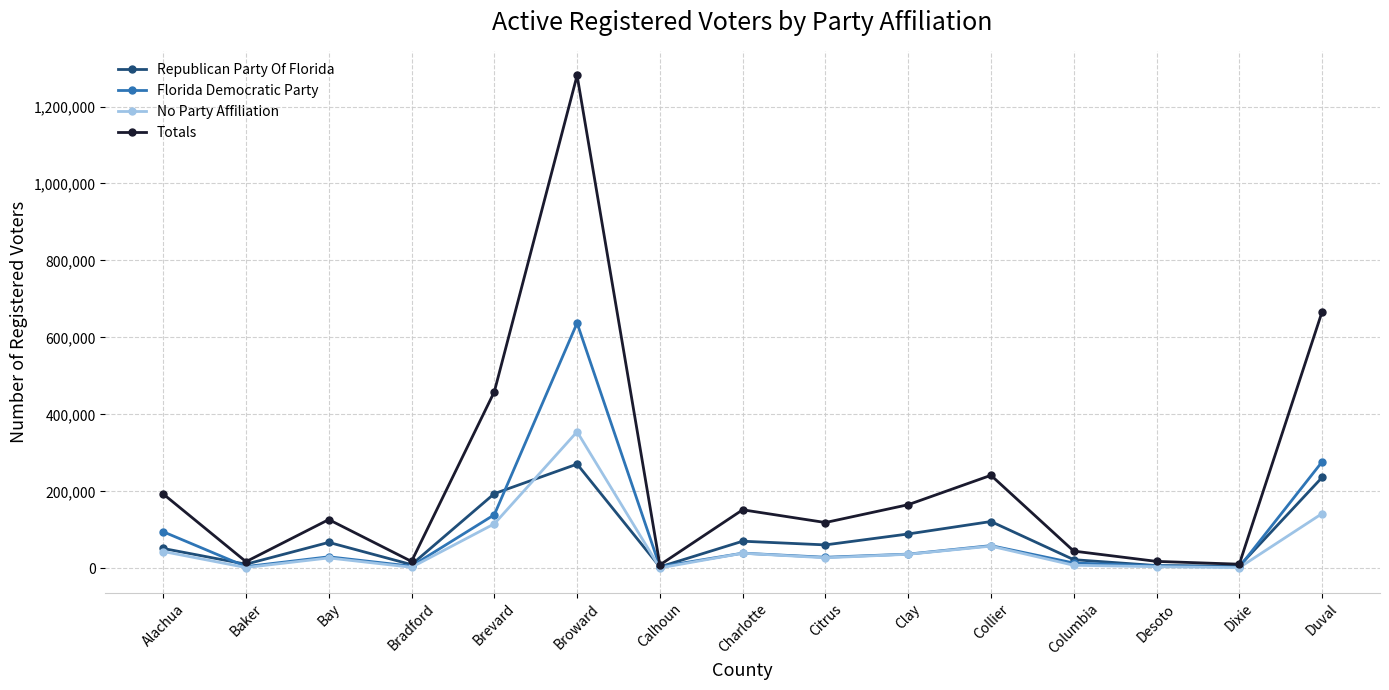

Is the value of Totals at Bradford greater than the value of Republican Party Of Florida at Clay?

No